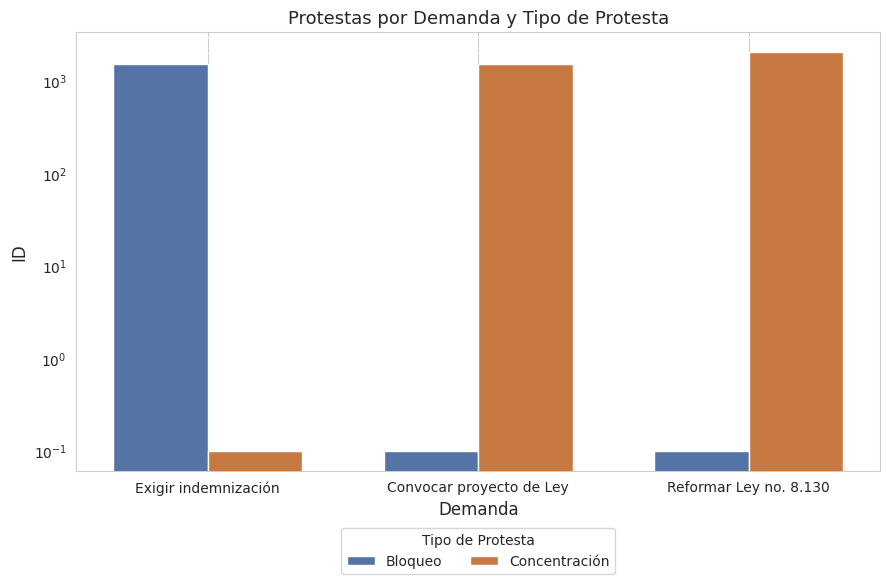

Which category has the lowest value across all series?

Convocar proyecto de Ley